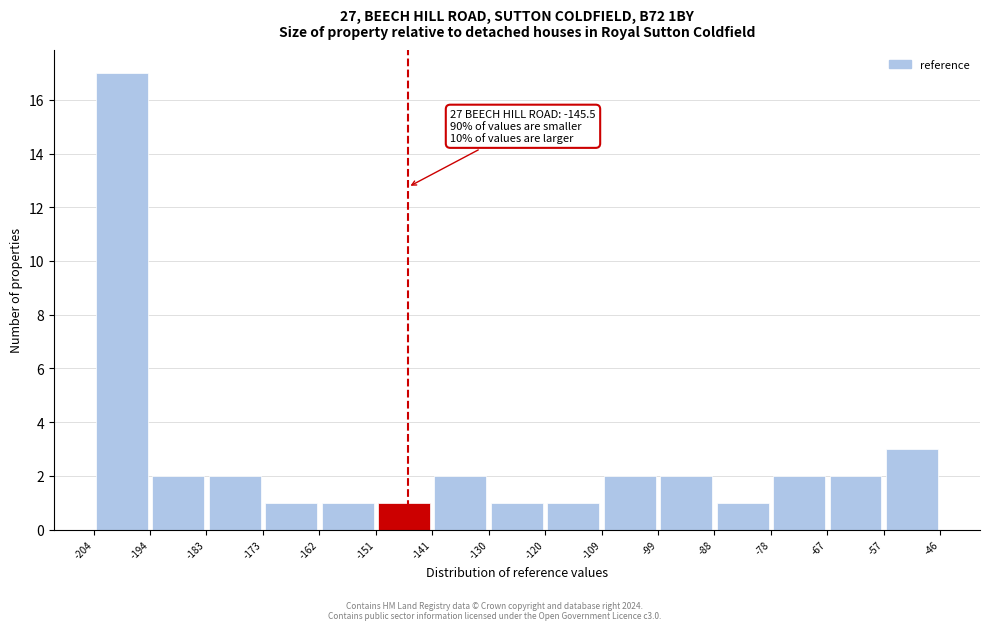

Over which range of the x-axis is the bar tallest?

-204 to -194